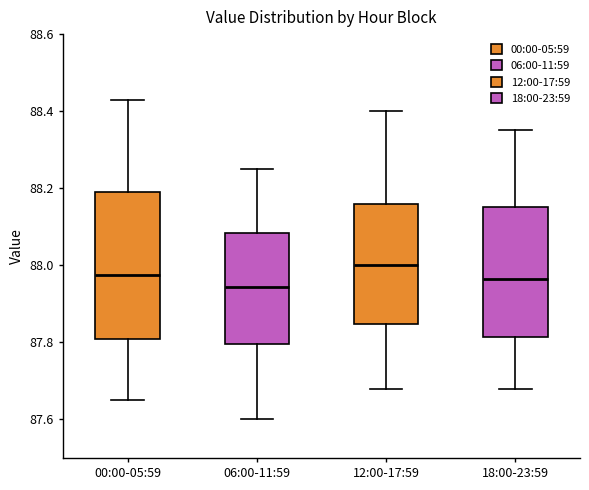

Comparing the boxes themselves (not the whiskers), which one is the tallest?

00:00-05:59